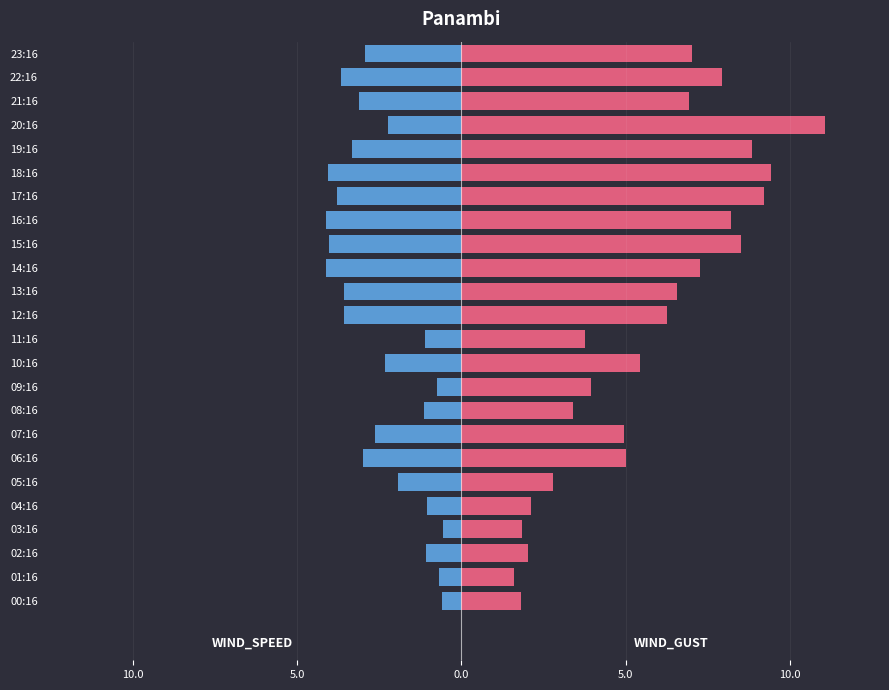

What is the value of the WIND_SPEED bar at the 5th from the left?

-1.1